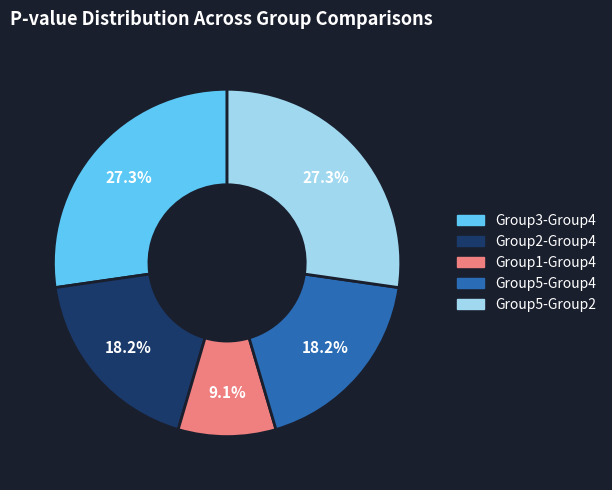

Is there a majority slice in this chart?

No